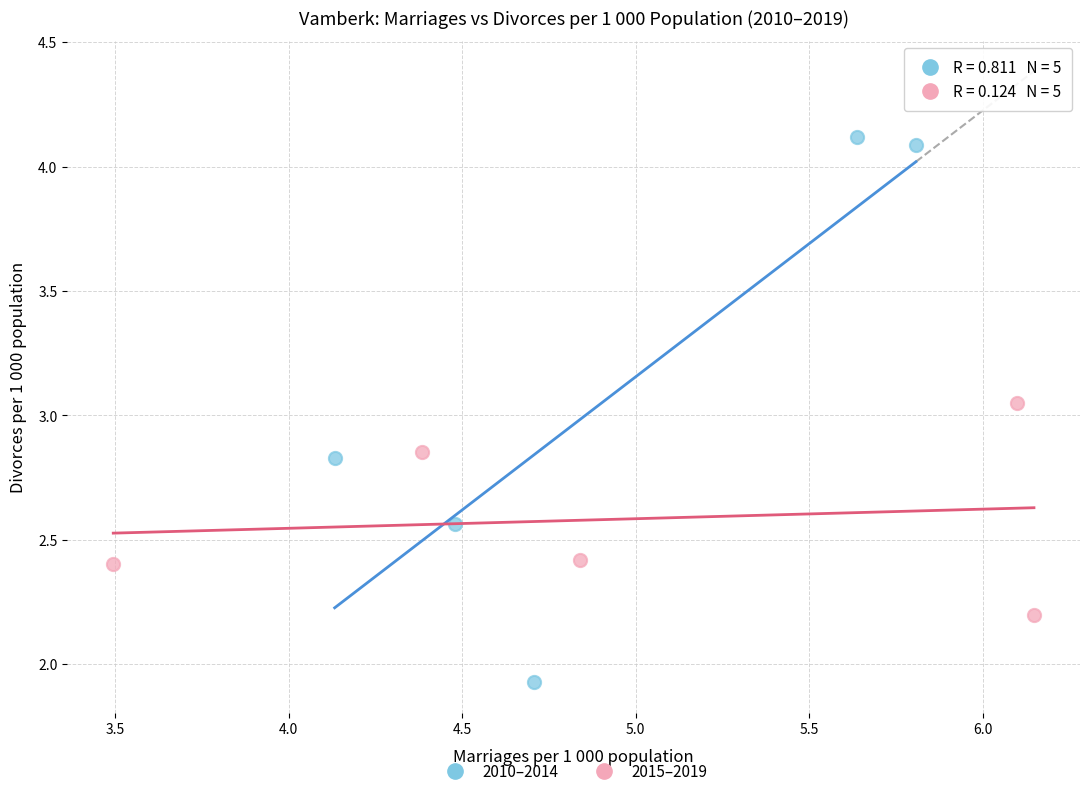

Which series reaches the minimum Y coordinate?

2010–2014